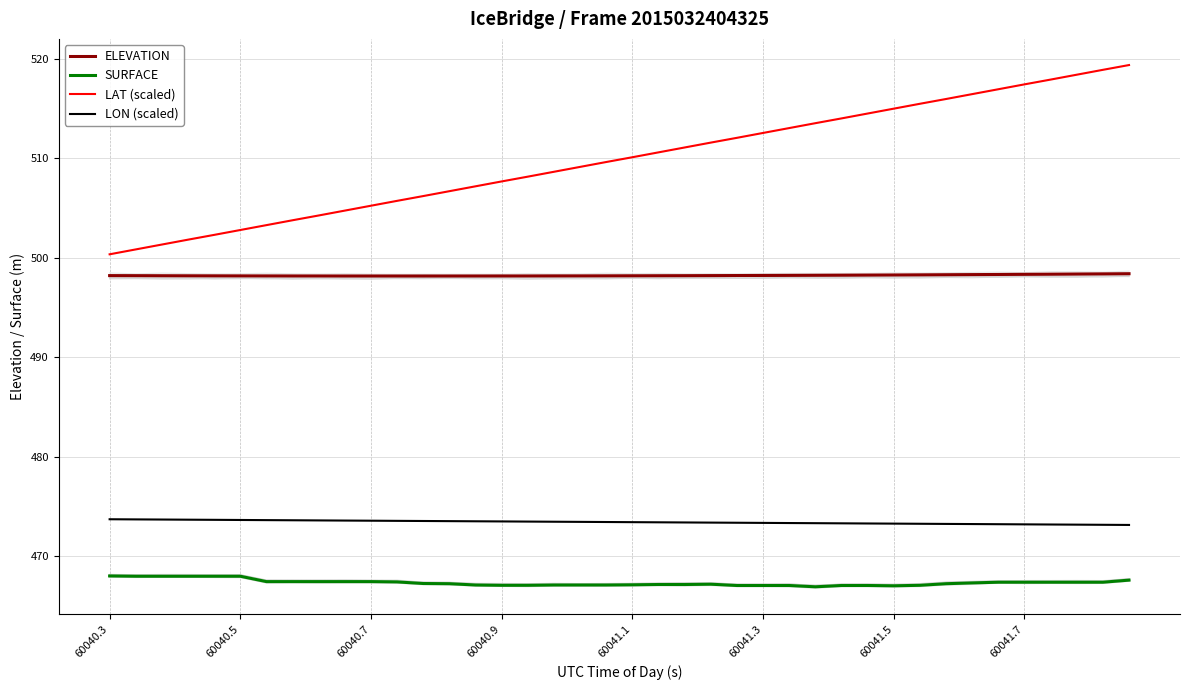

At which category is the sum across all series the highest?

39